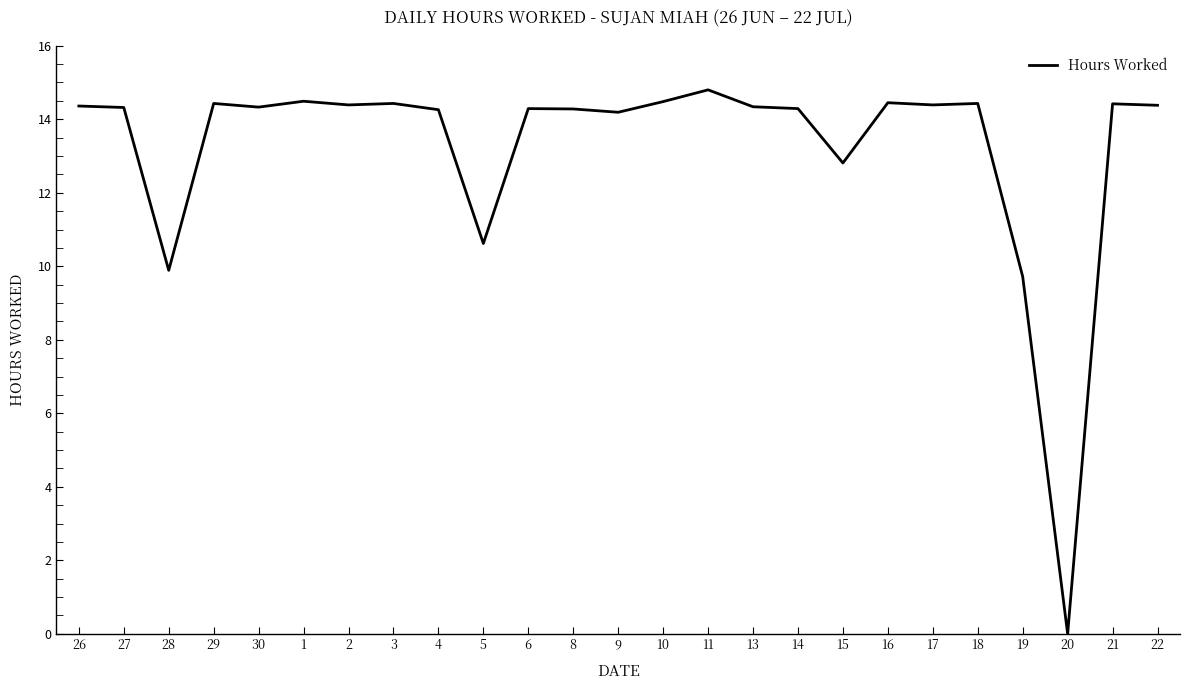

True or false: the data shows 14.3 at 8.

True